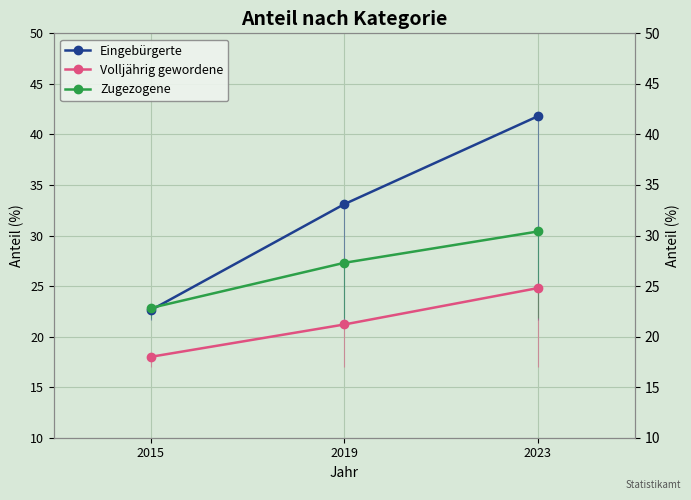

Which category has the highest value in the Eingebürgerte series?

2023